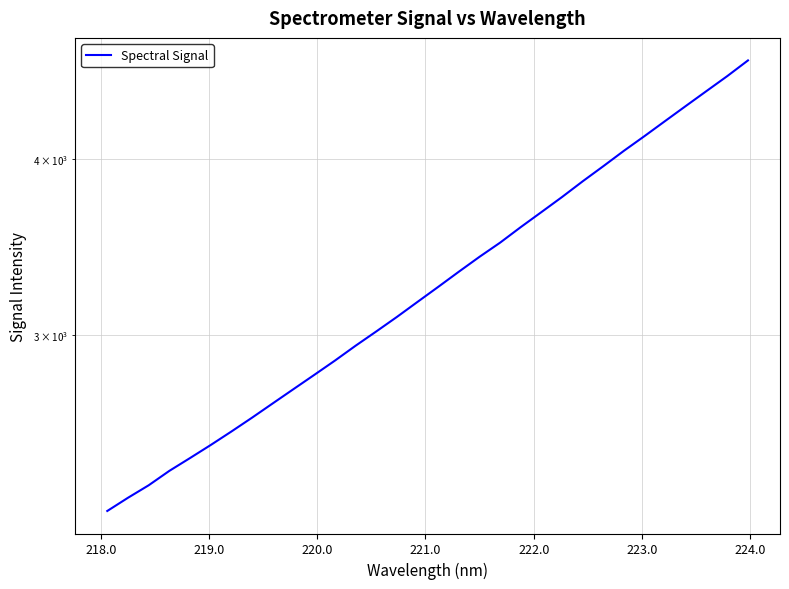

Reading left to right, extract all data points from this chart.

2252.6	2301.6	2349.0	2404.9	2455.8	2508.6	2564.4	2623.1	2684.9	2747.9	2812.2	2878.6	2949.3	3018.8	3091.3	3168.3	3246.7	3328.2	3410.2	3490.0	3579.8	3668.5	3760.1	3857.7	3954.1	4054.9	4153.7	4257.2	4362.8	4470.2	4579.8	4698.2